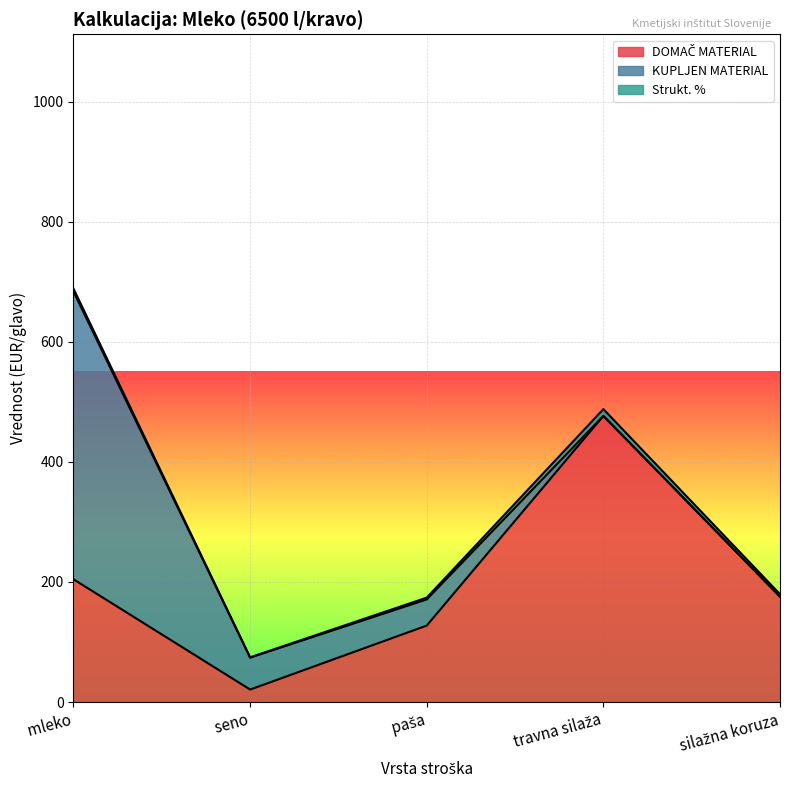

Rank the series by their maximum value, from lowest to highest.

Strukt. %, DOMAČ MATERIAL, KUPLJEN MATERIAL